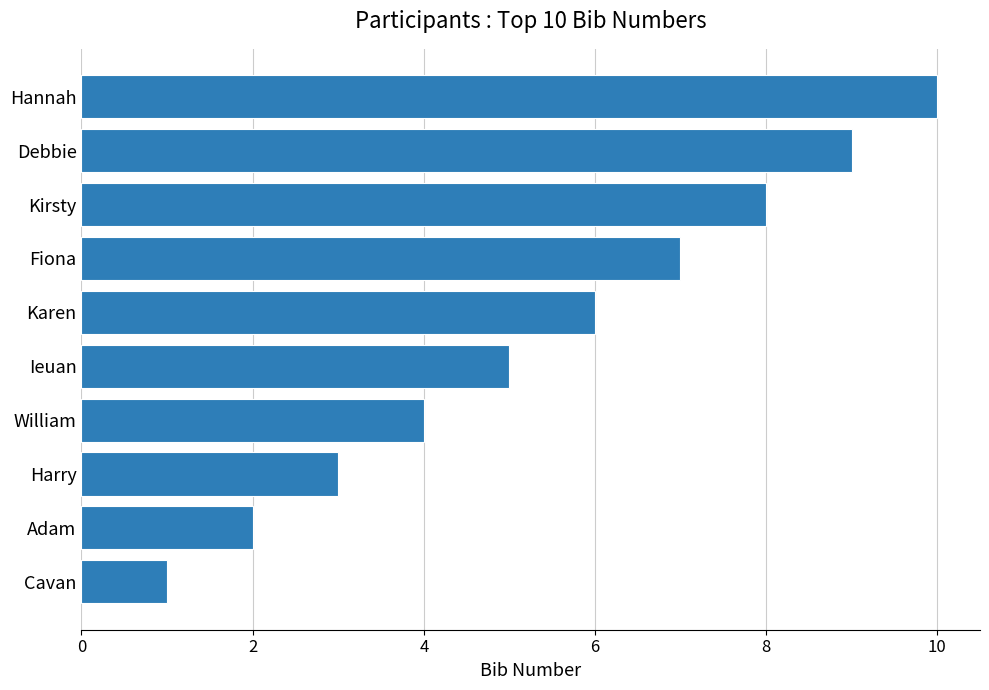

How many values are between 3 and 8?

6